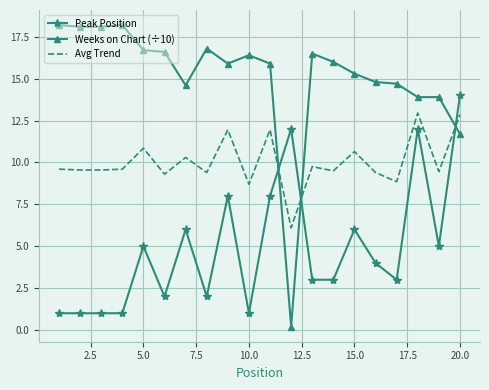

What is the sum of all Weeks on Chart (÷10) values?

302.5